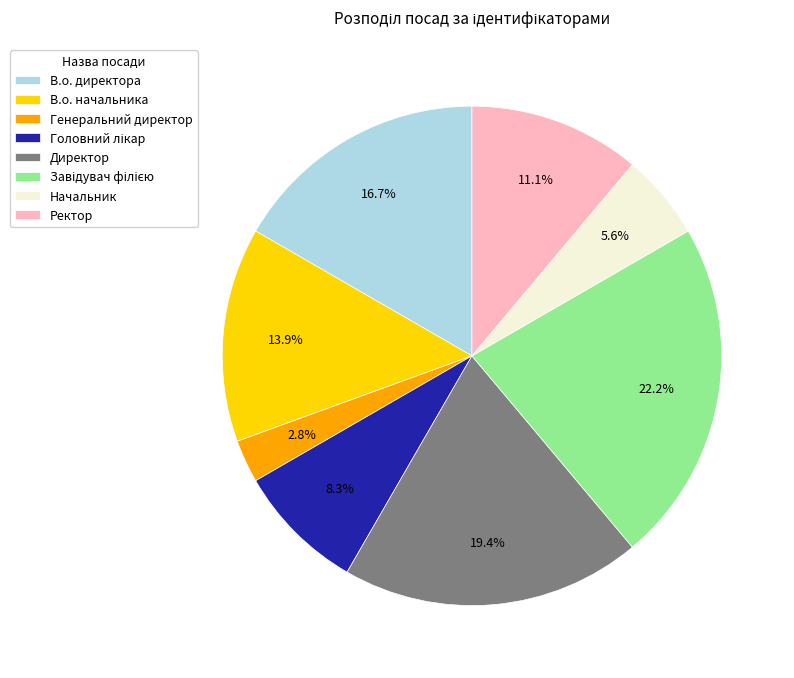

Count the number of slices in the pie.

8